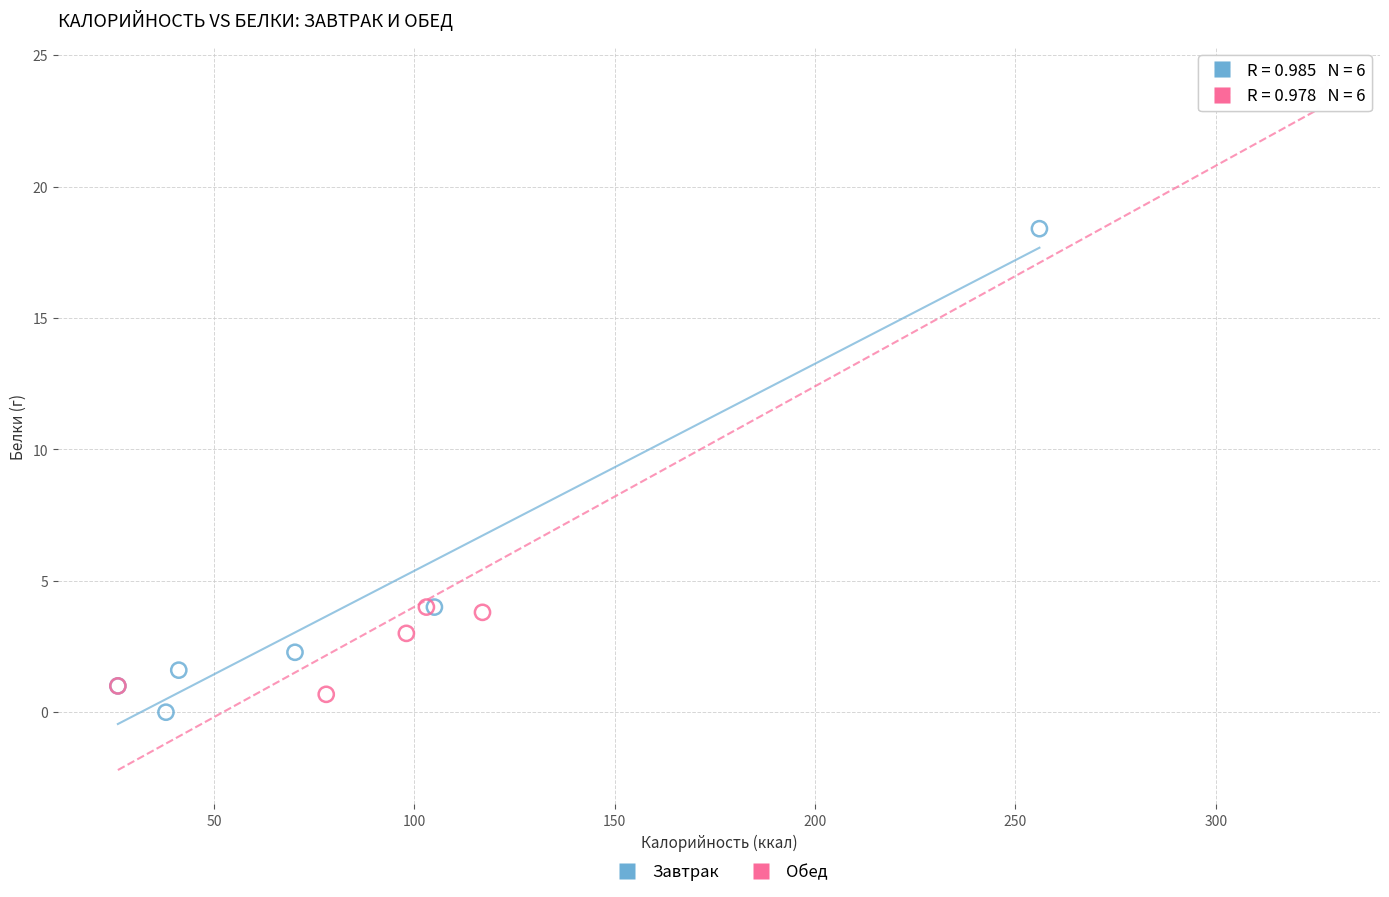

Which series has the largest Y range (max minus min)?

Обед